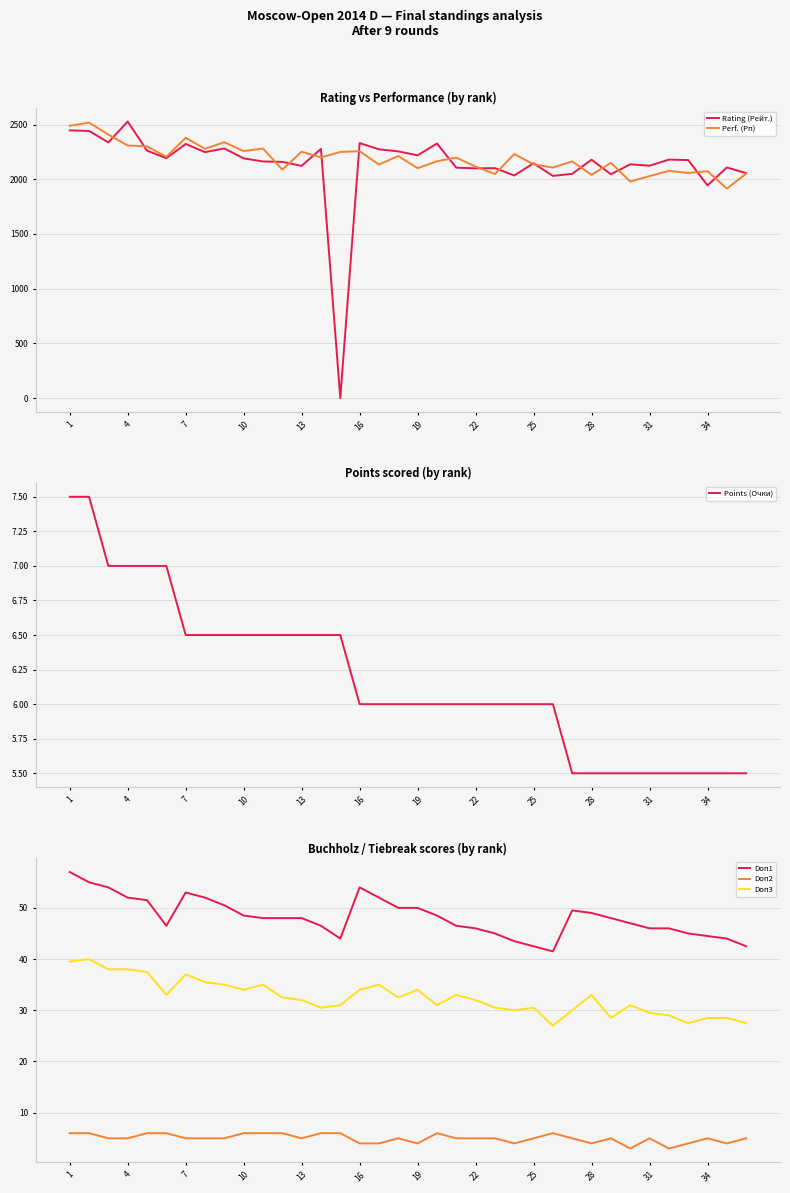

The value of Rating (Рейт.) at 34 is 2632. True or false?

False